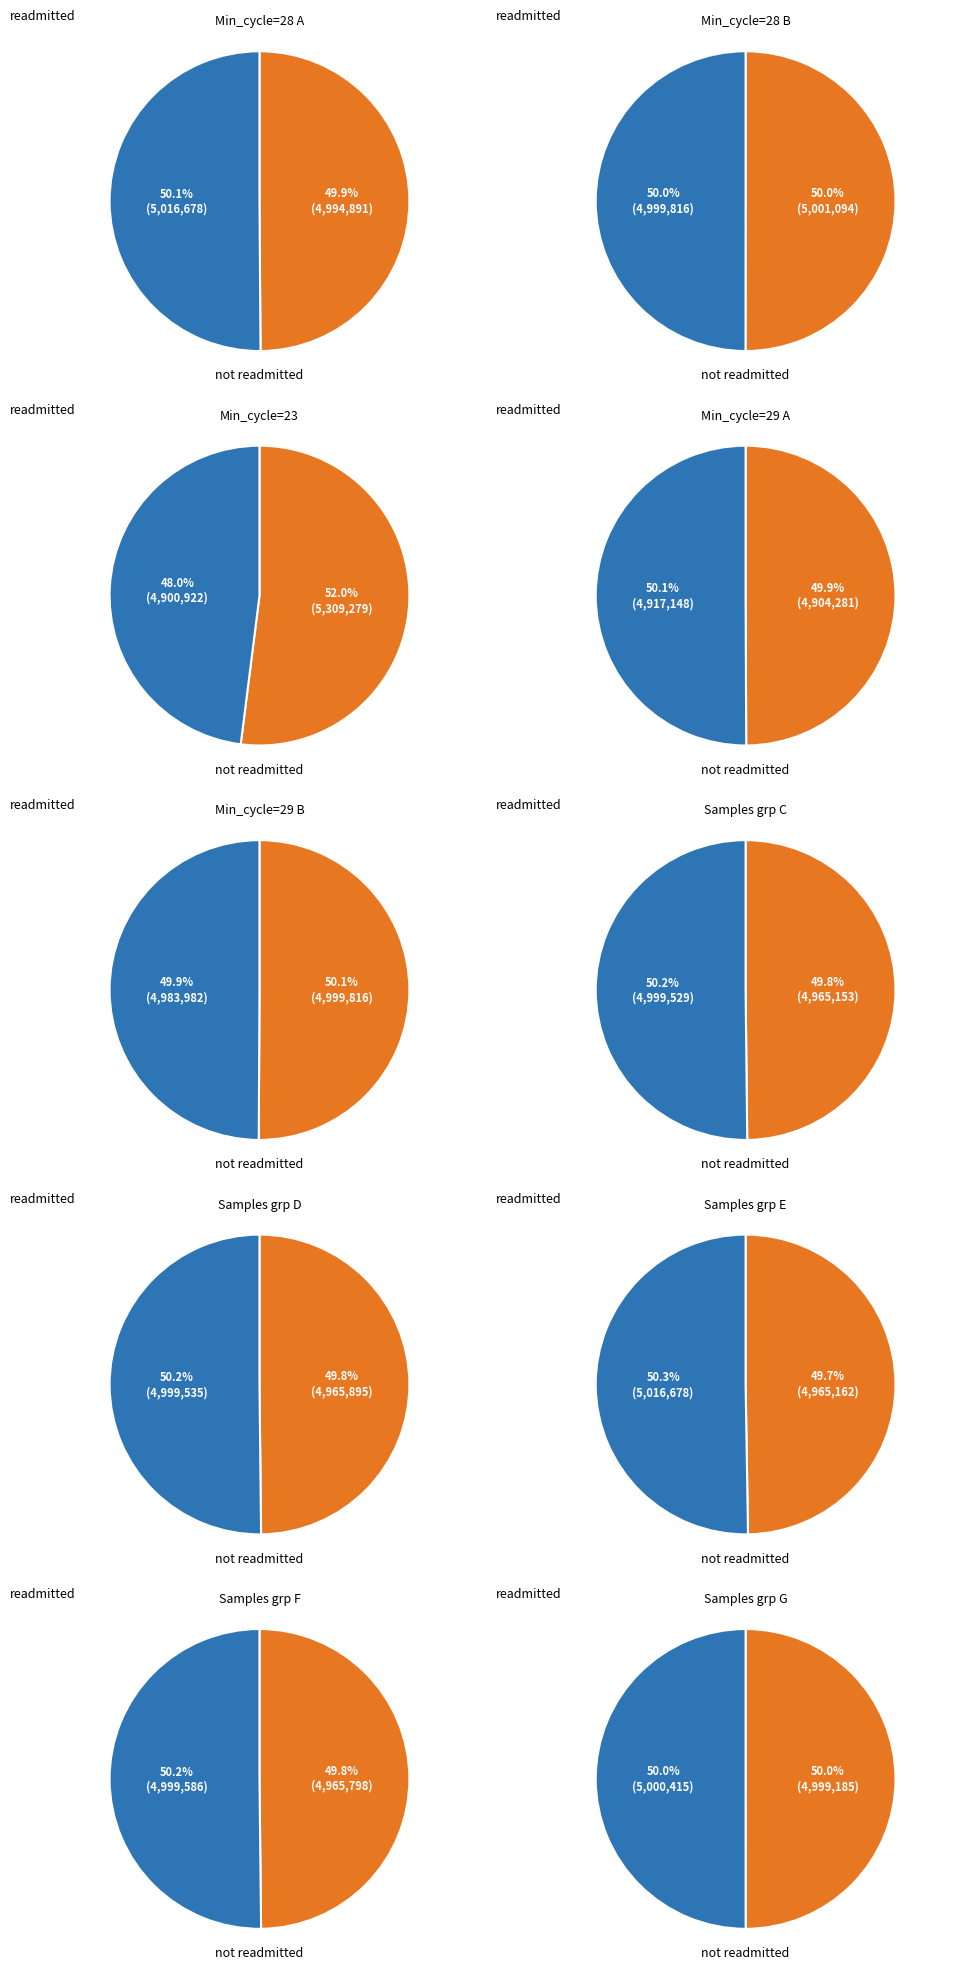

Do 28 and 28 together represent more than half of the pie?

No